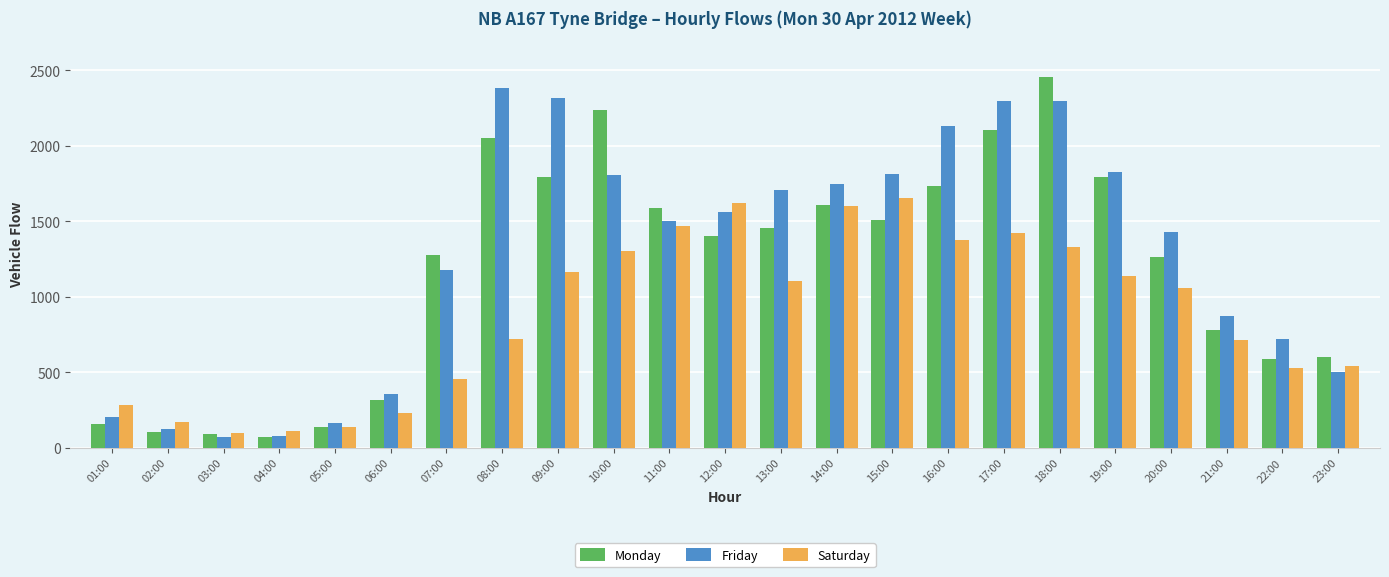

At which category is the sum across all series the highest?

18:00